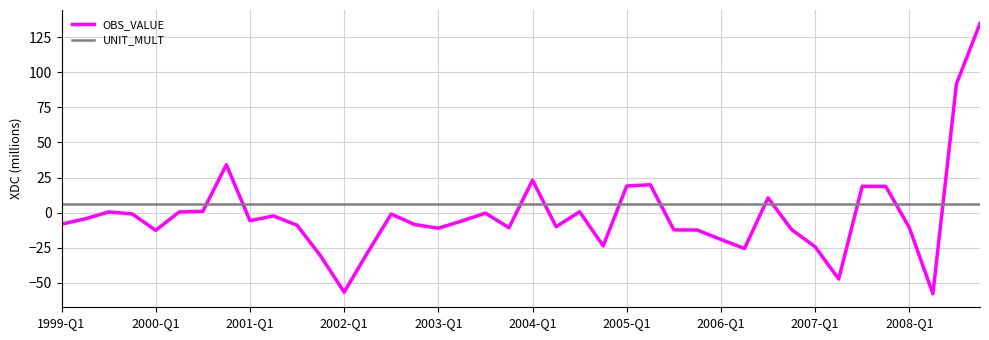

List the series in order of their peak value, lowest first.

UNIT_MULT, OBS_VALUE